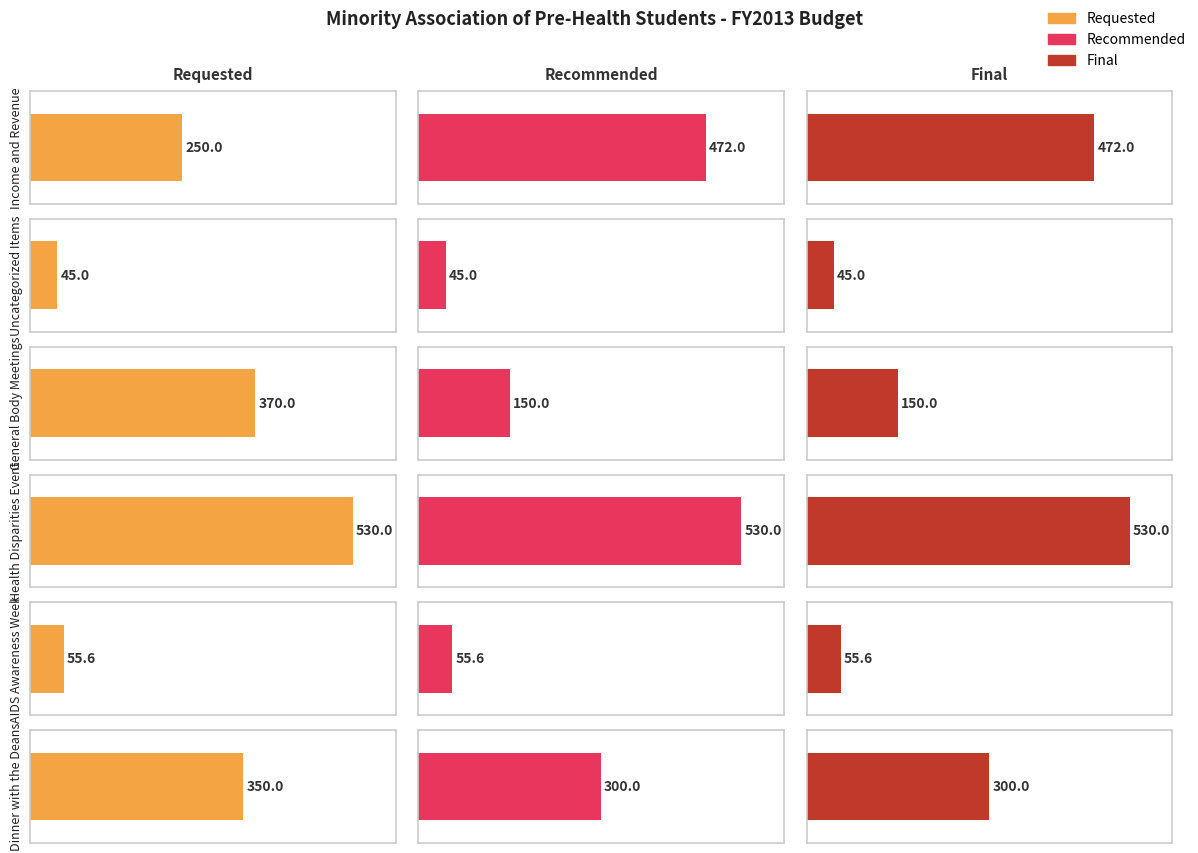

The value of Requested at General Body Meetings is 370.0. True or false?

True